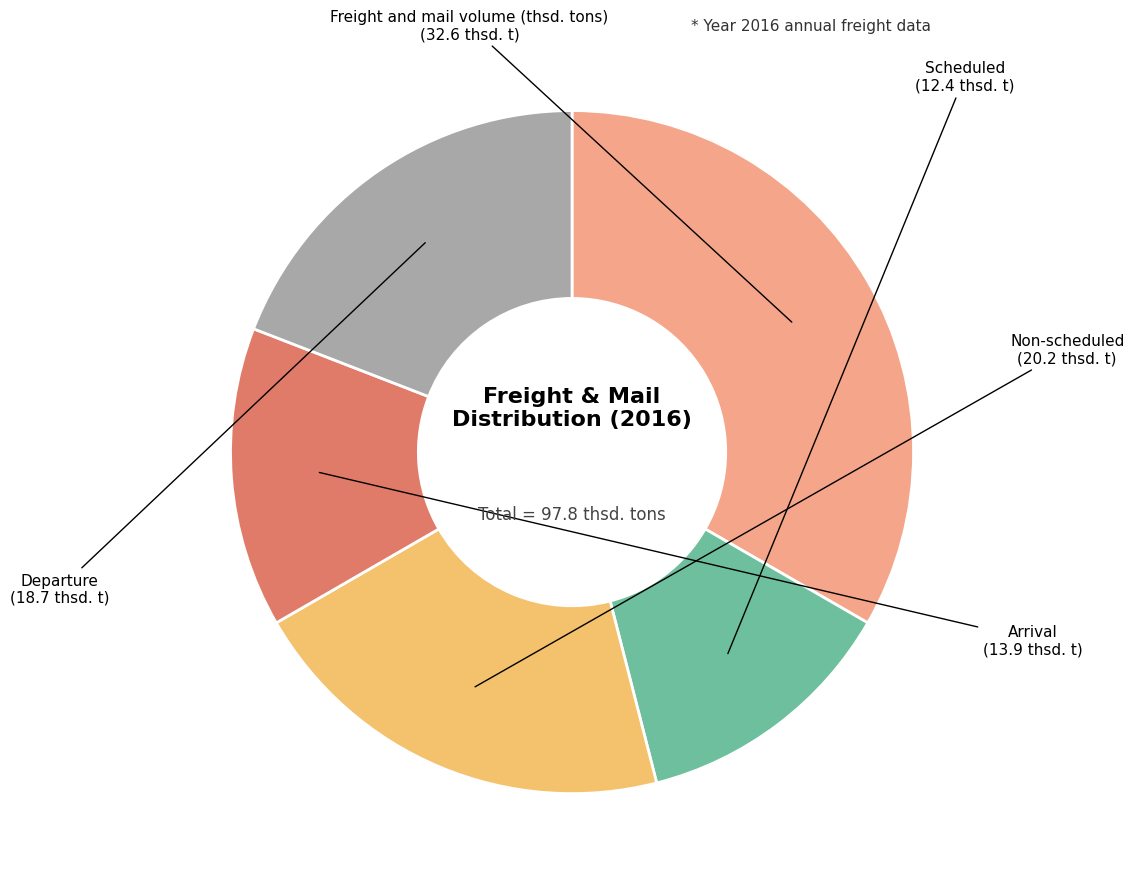

Does any single category account for the majority?

No